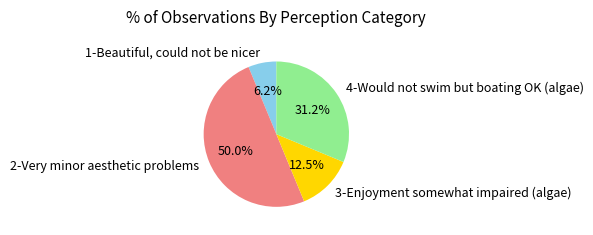

To the nearest percent, what is the difference between the largest and smallest slice percentages?

44%